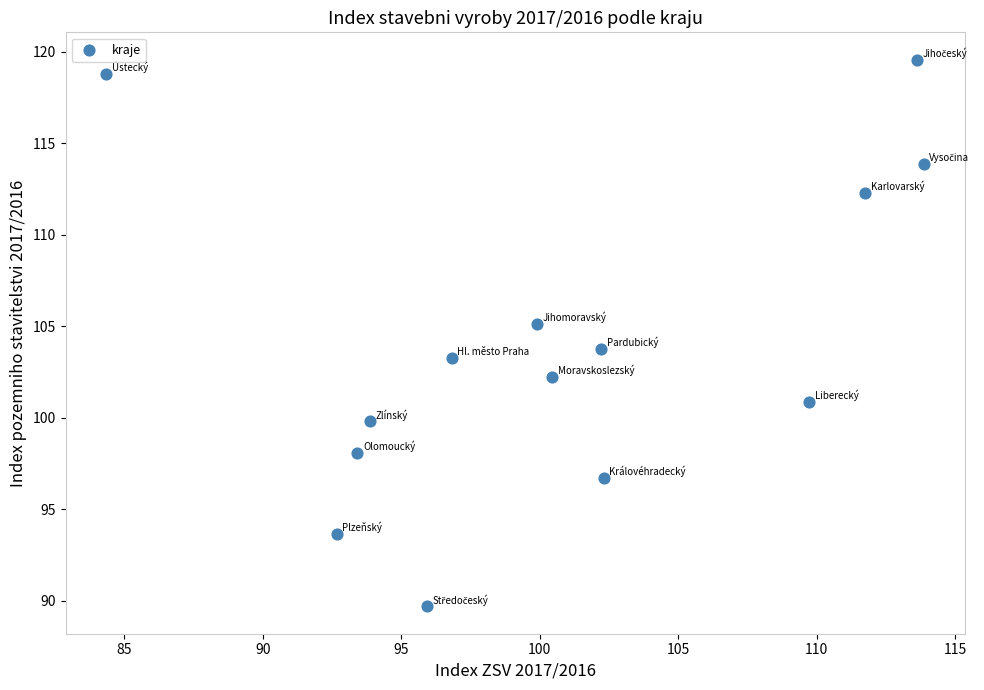

What is the range of Y values (max minus min)?

29.9